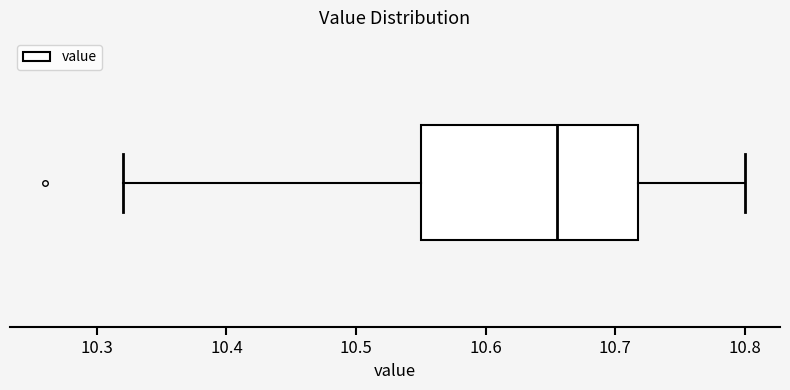

Transcribe this box plot: give where the median line is, the range the box spans, and where the two whiskers end, as read against the x-axis. The values are not printed on the chart, so give them approximately, as read against the axis.

median 10.66, box 10.55 to 10.72, whiskers 10.32 to 10.80